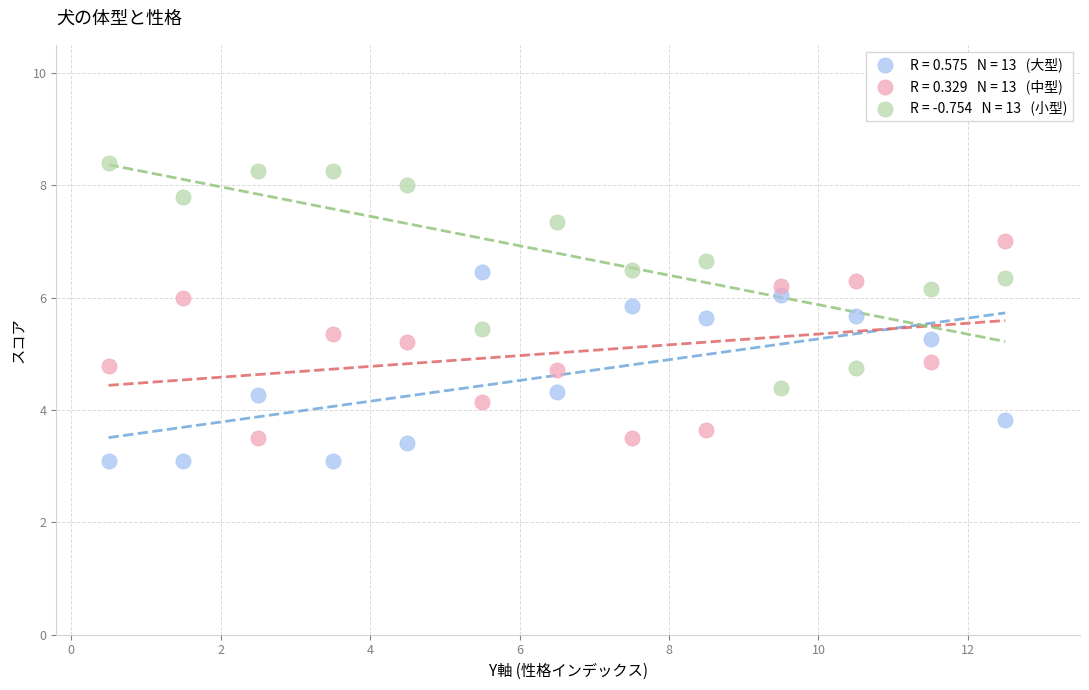

Across all data points, what is the range of X values (max minus min)?

12.0